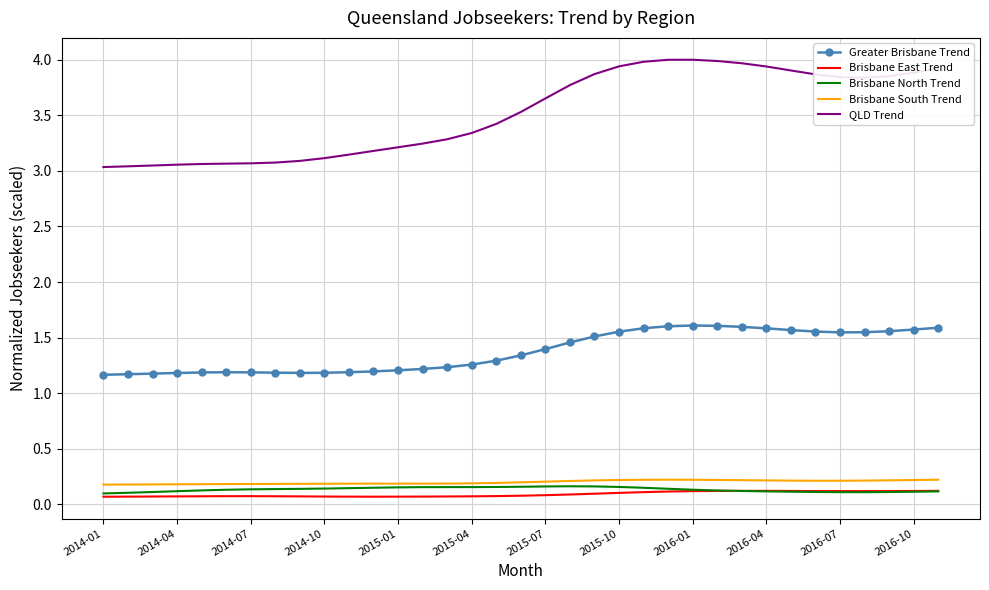

Which series has the largest total across all categories?

QLD Trend